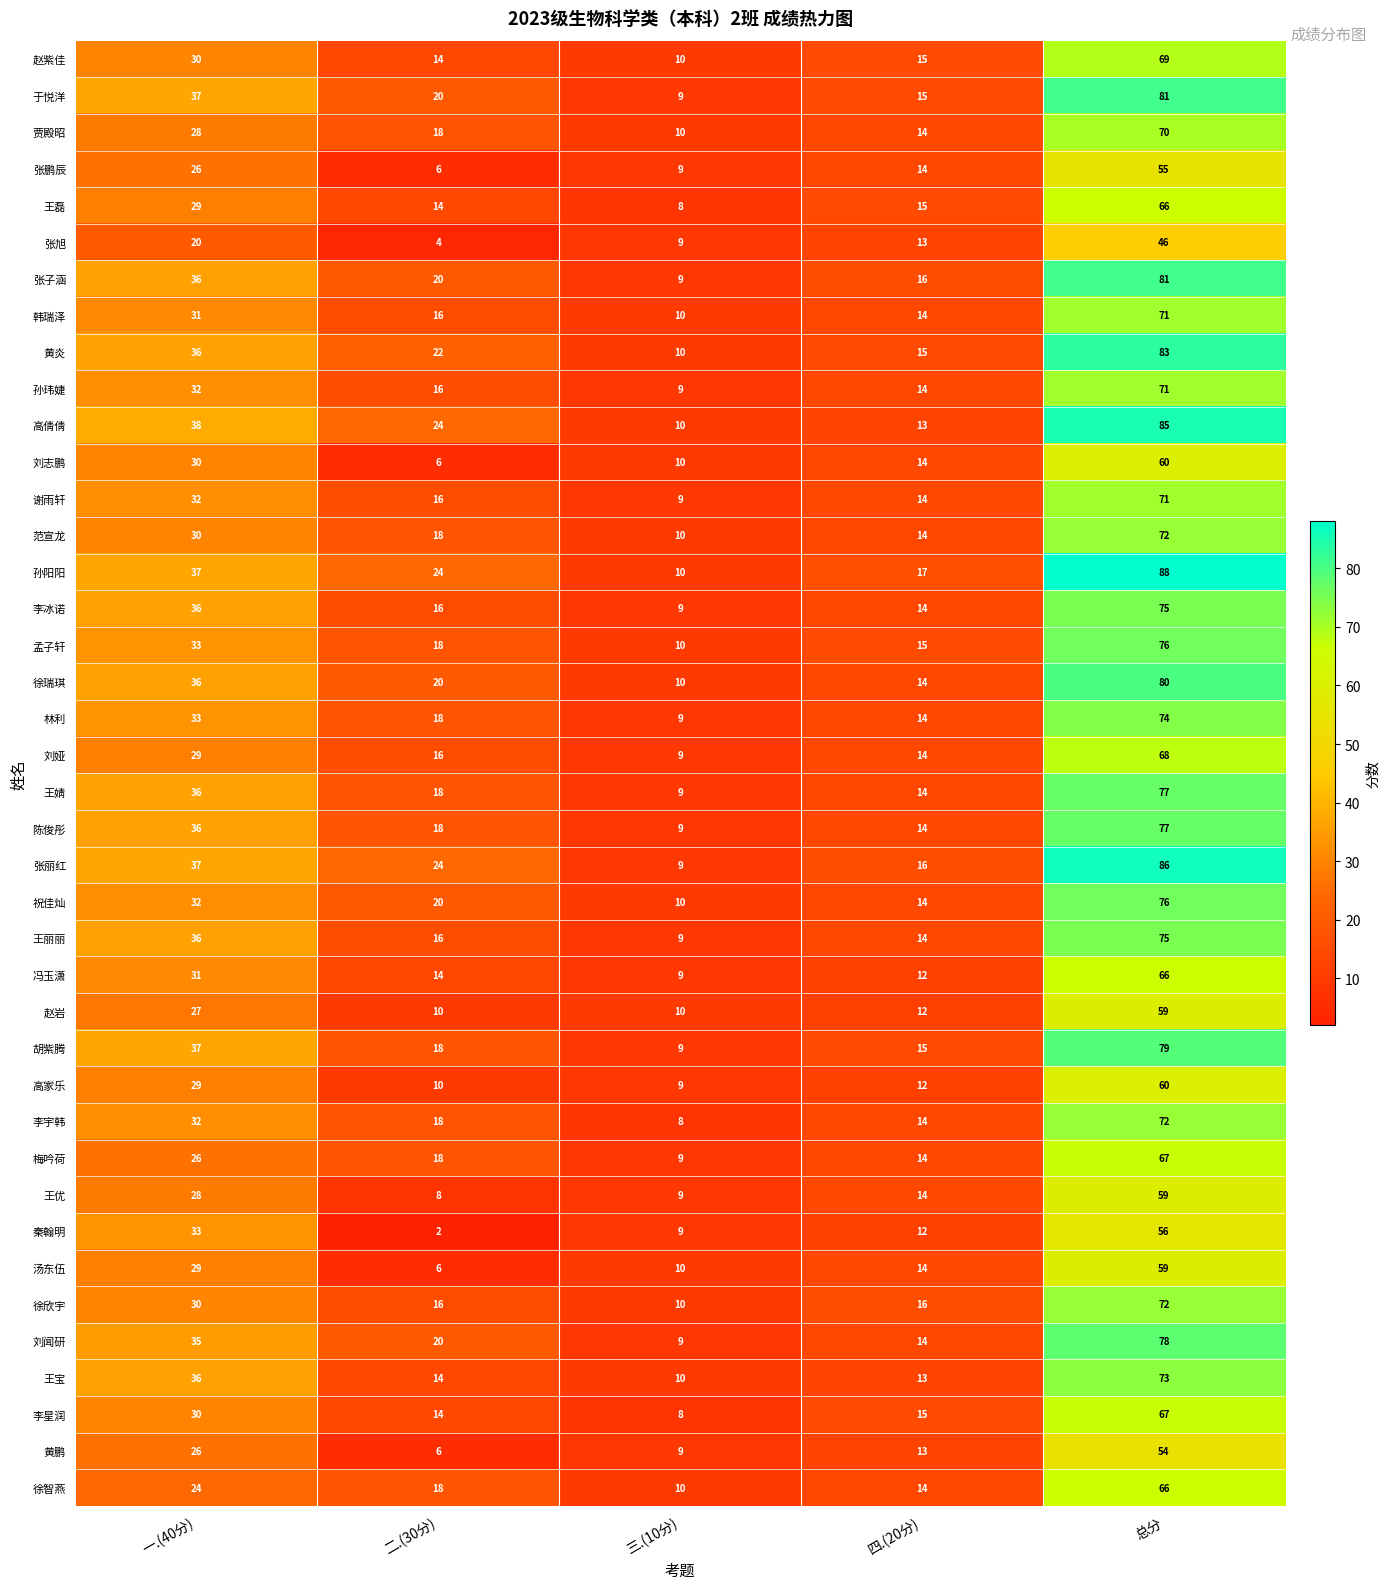

What is the average value of the 陈俊彤 series?

31